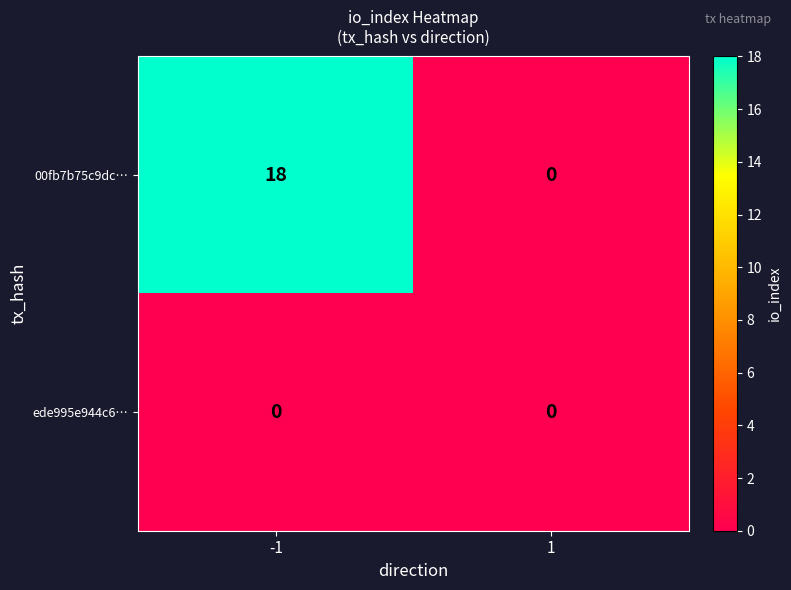

Which series has the largest total across all categories?

00fb7b75c9dc…